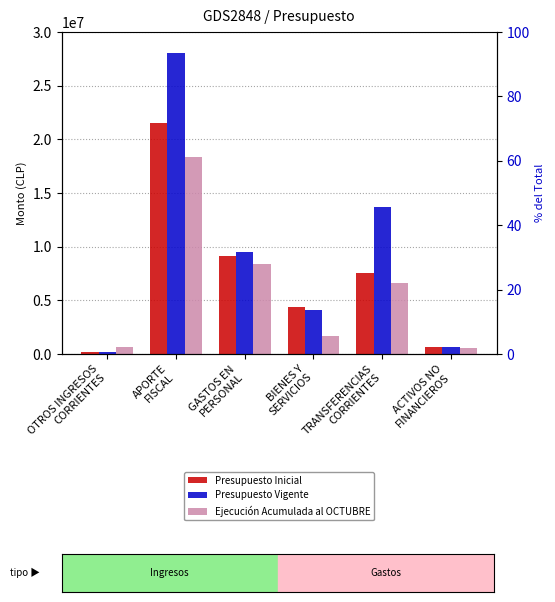

What position from the left is TRANSFERENCIAS
CORRIENTES?

5